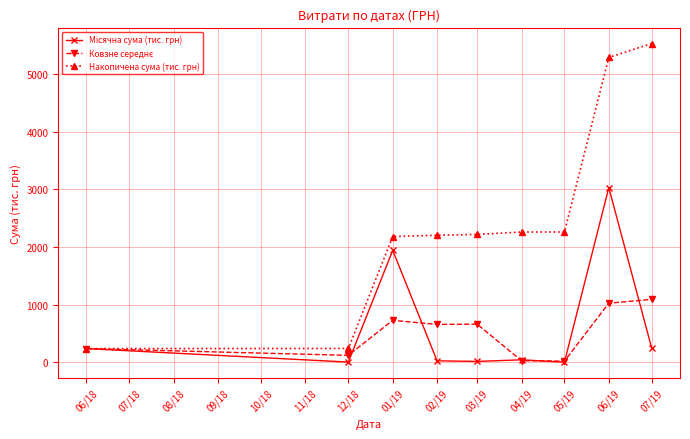

The value of Накопичена сума (тис. грн) at 04/19 is 3072.9. True or false?

False